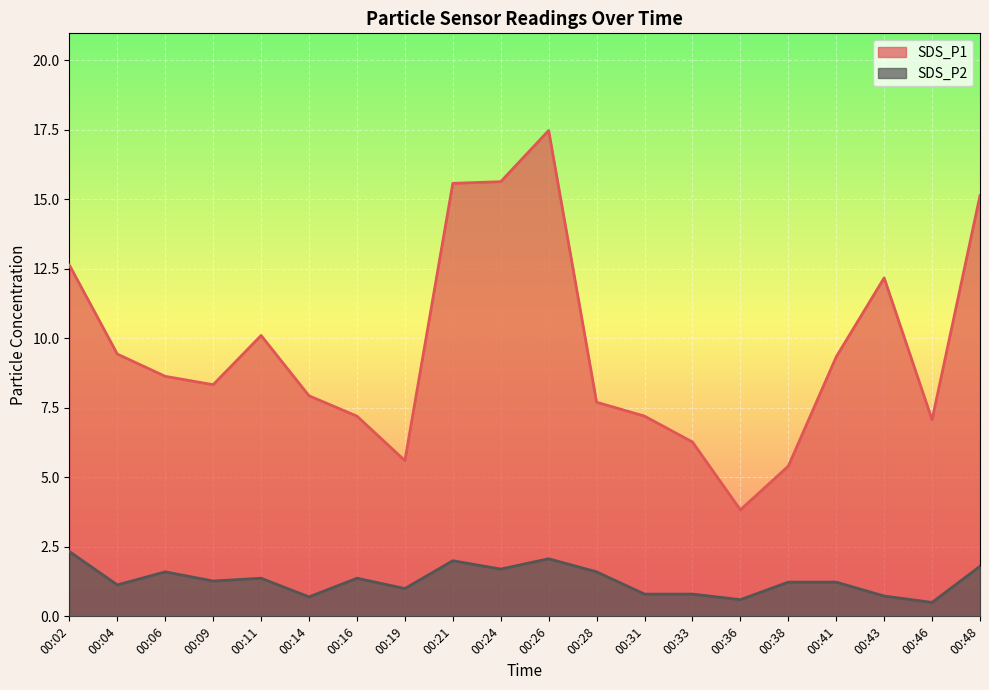

What are all the series names shown in the legend?

SDS_P1, SDS_P2